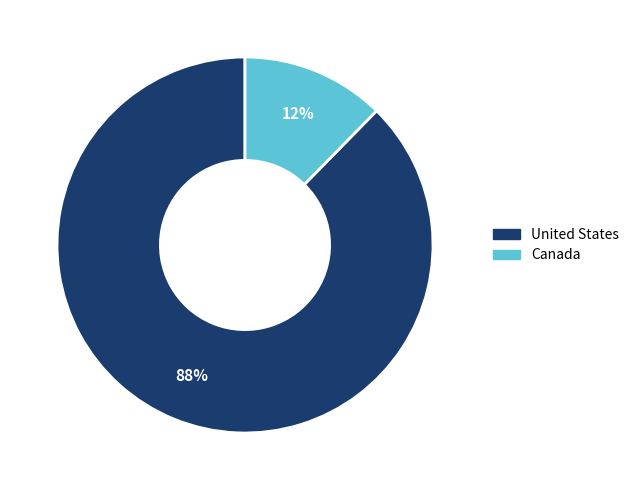

To the nearest percent, what portion does United States represent?

88%